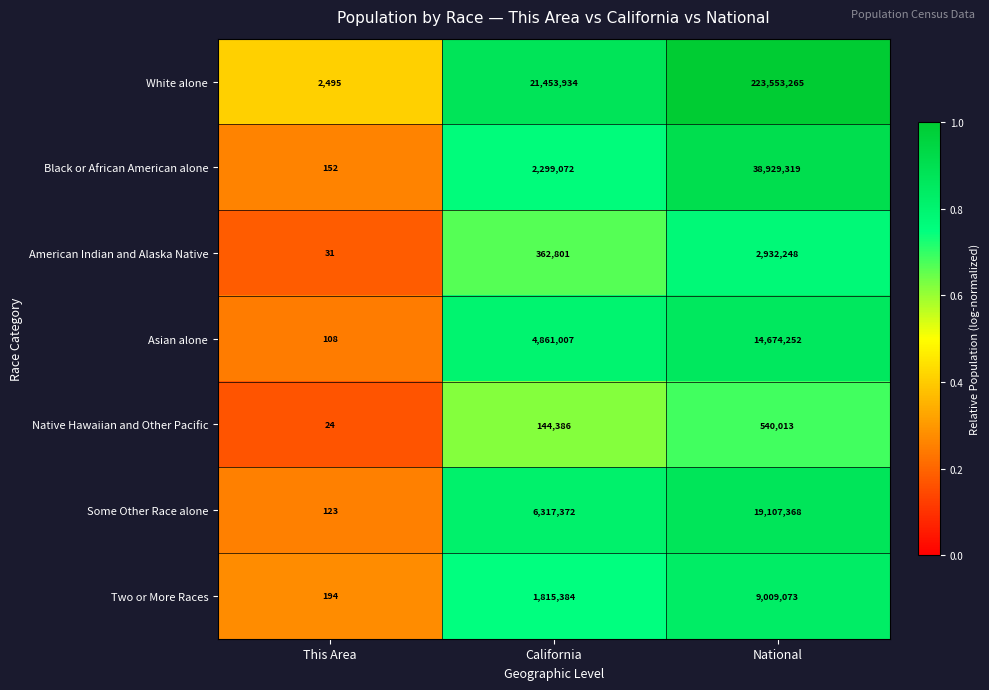

What is the sum of the Two or More Races values at This Area and California?

1815578